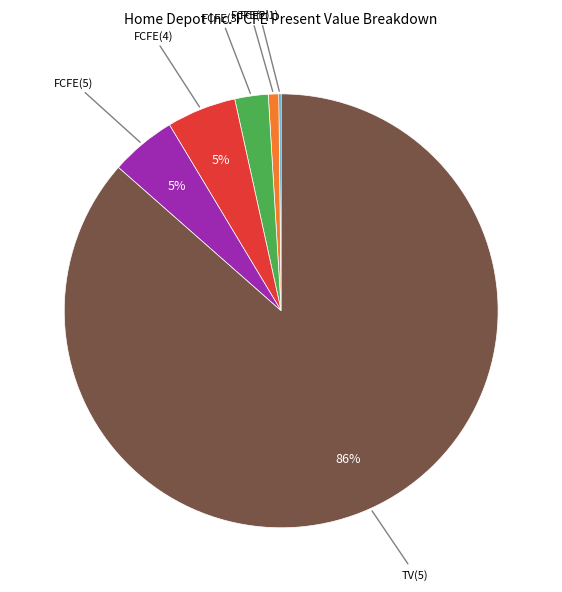

Does any single category account for the majority?

Yes